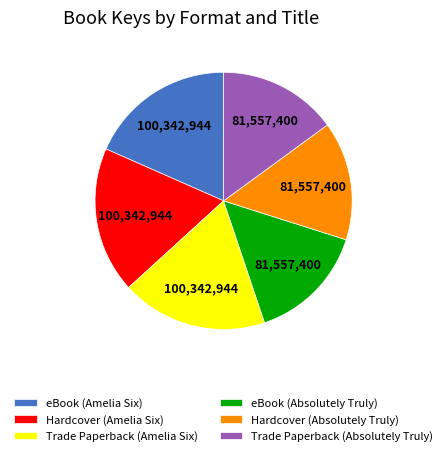

Does Hardcover (Amelia Six) account for over 50% of the chart?

No